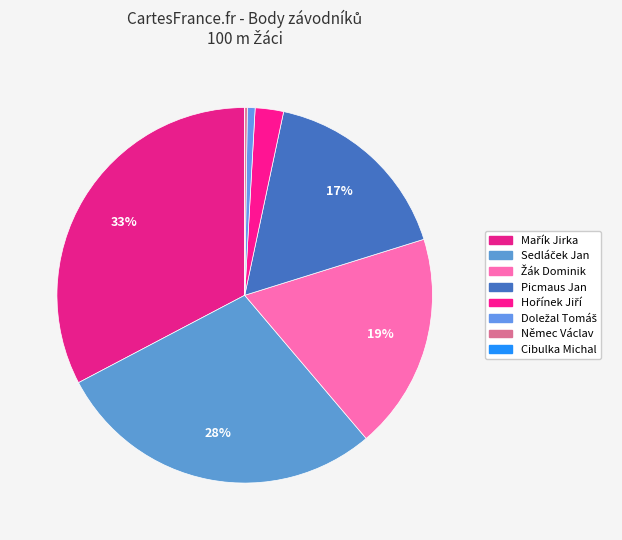

To the nearest percent, what is the average slice percentage?

12%